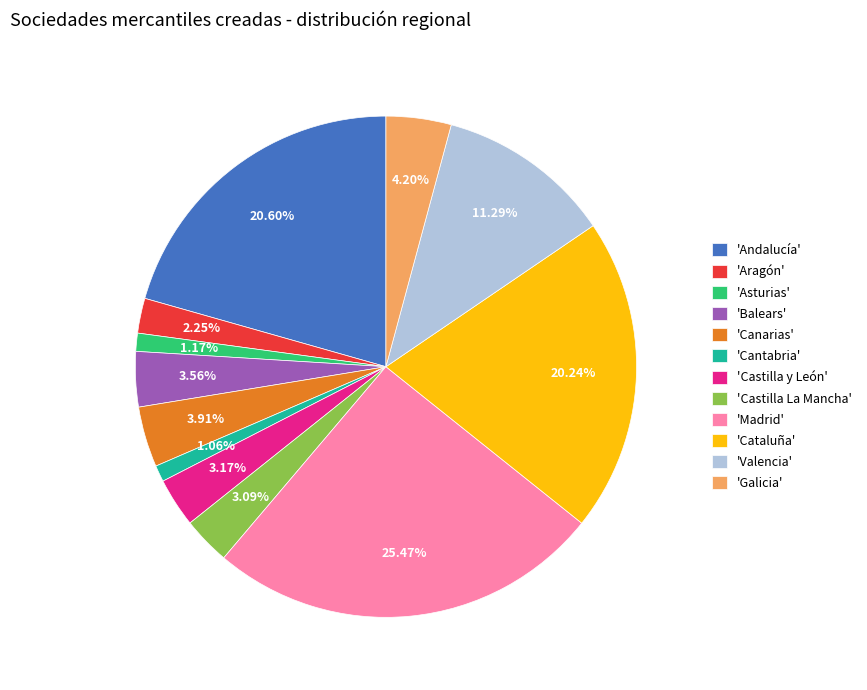

Approximately how many times larger is the value at 'Asturias' compared to 'Canarias'?

0.3